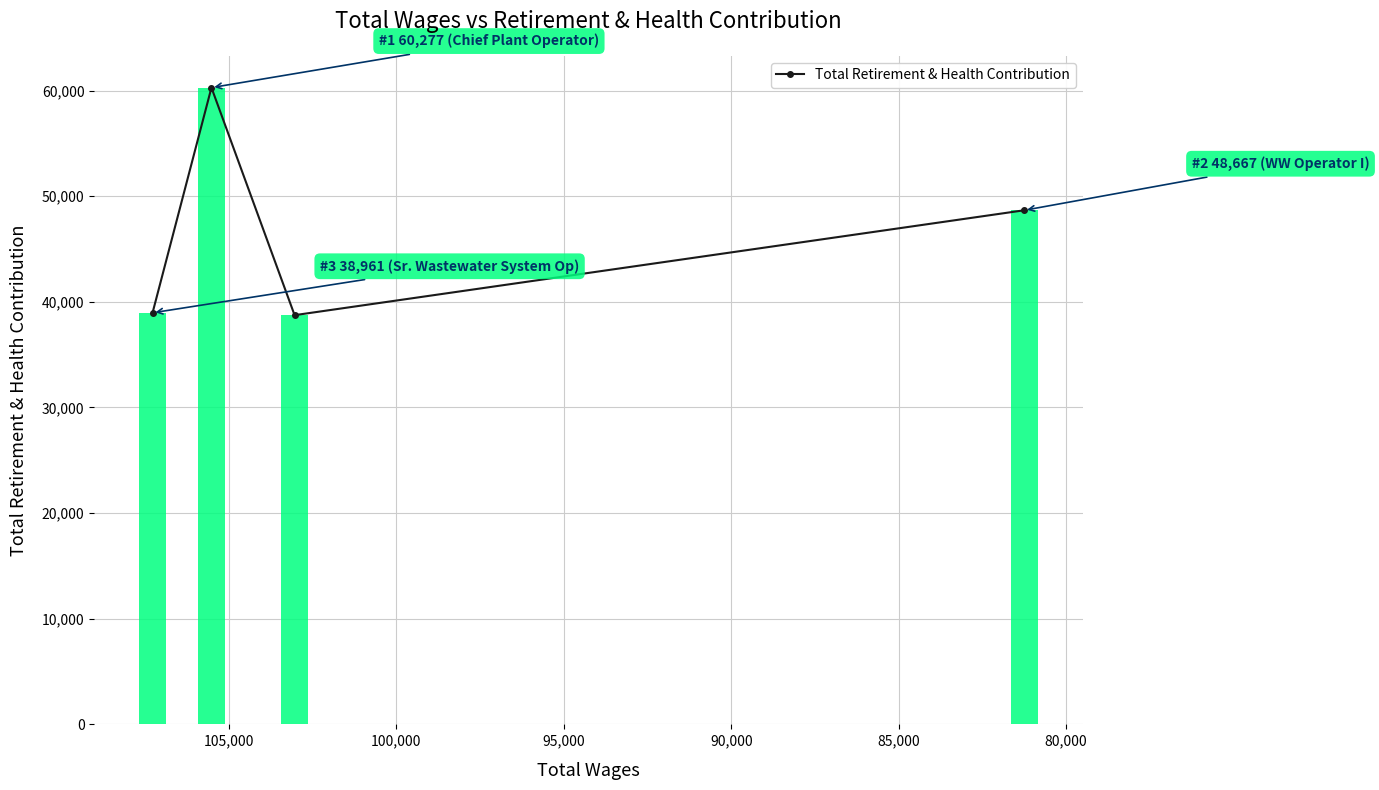

How many data points does each series have?

4